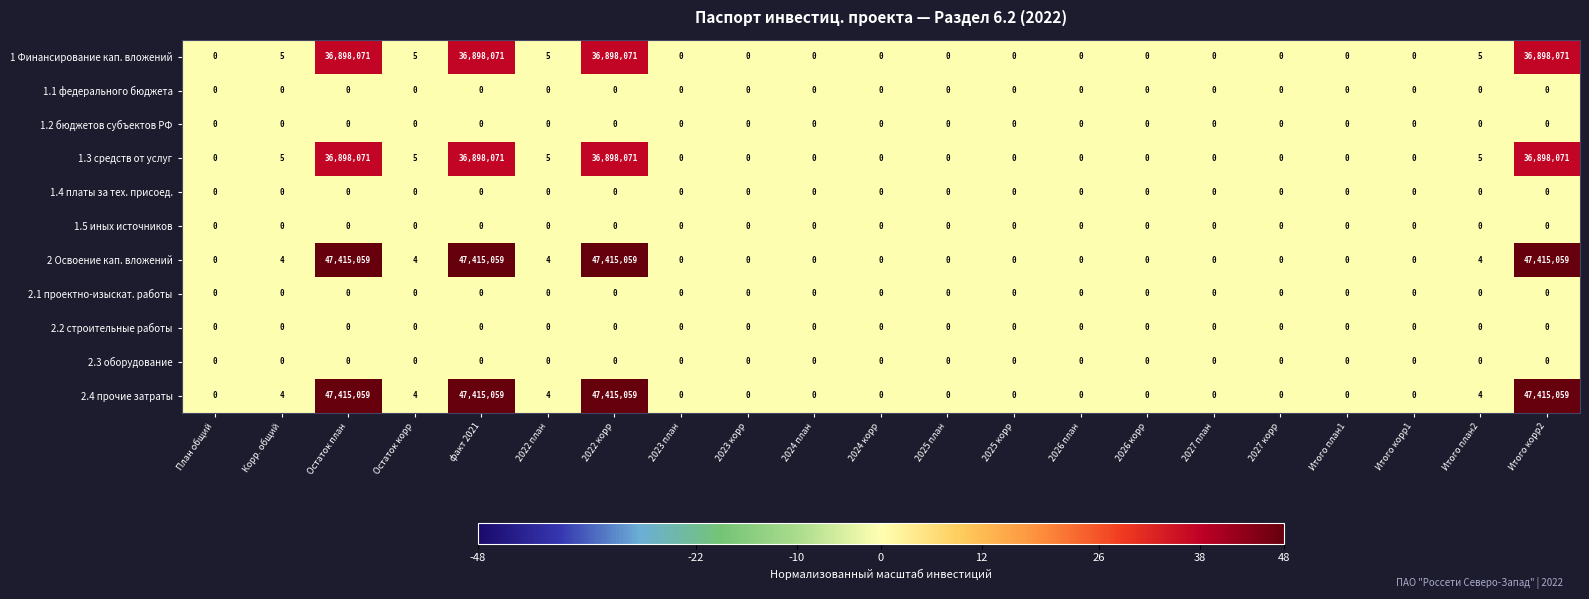

At how many categories does at least one series exceed 15164005?

4